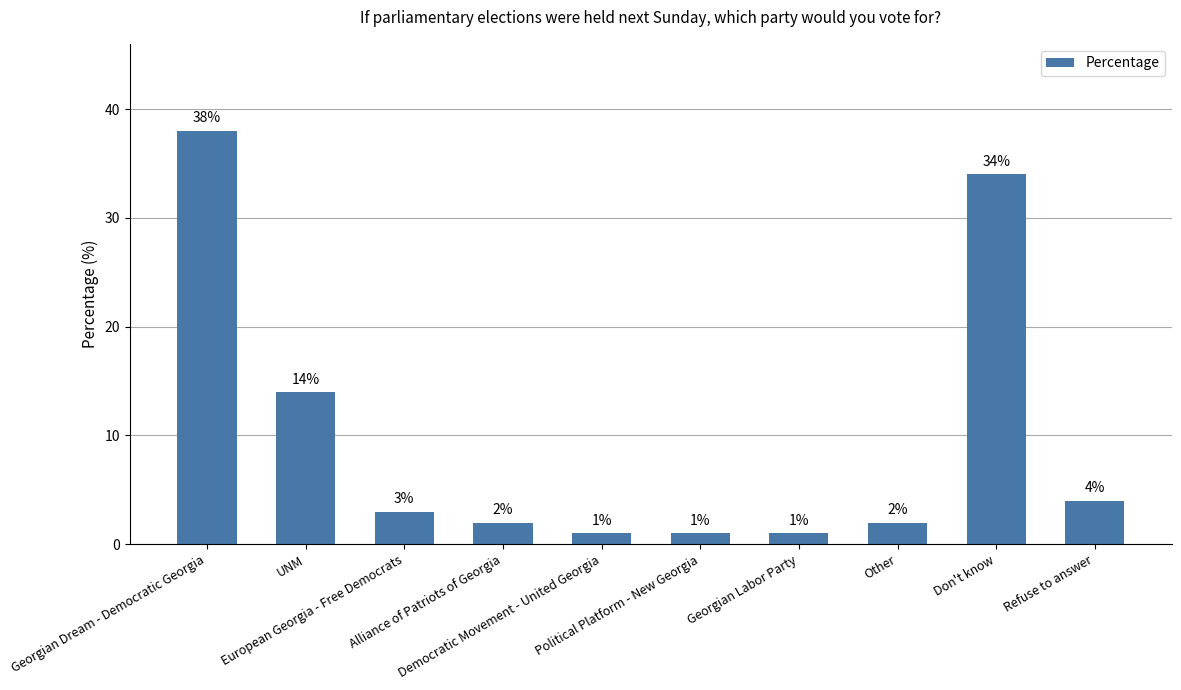

Reading left to right, what are all the values shown in this chart?

Georgian Dream - Democratic Georgia=38	UNM=14	European Georgia - Free Democrats=3	Alliance of Patriots of Georgia=2	Democratic Movement - United Georgia=1	Political Platform - New Georgia=1	Georgian Labor Party=1	Other=2	Don't know=34	Refuse to answer=4